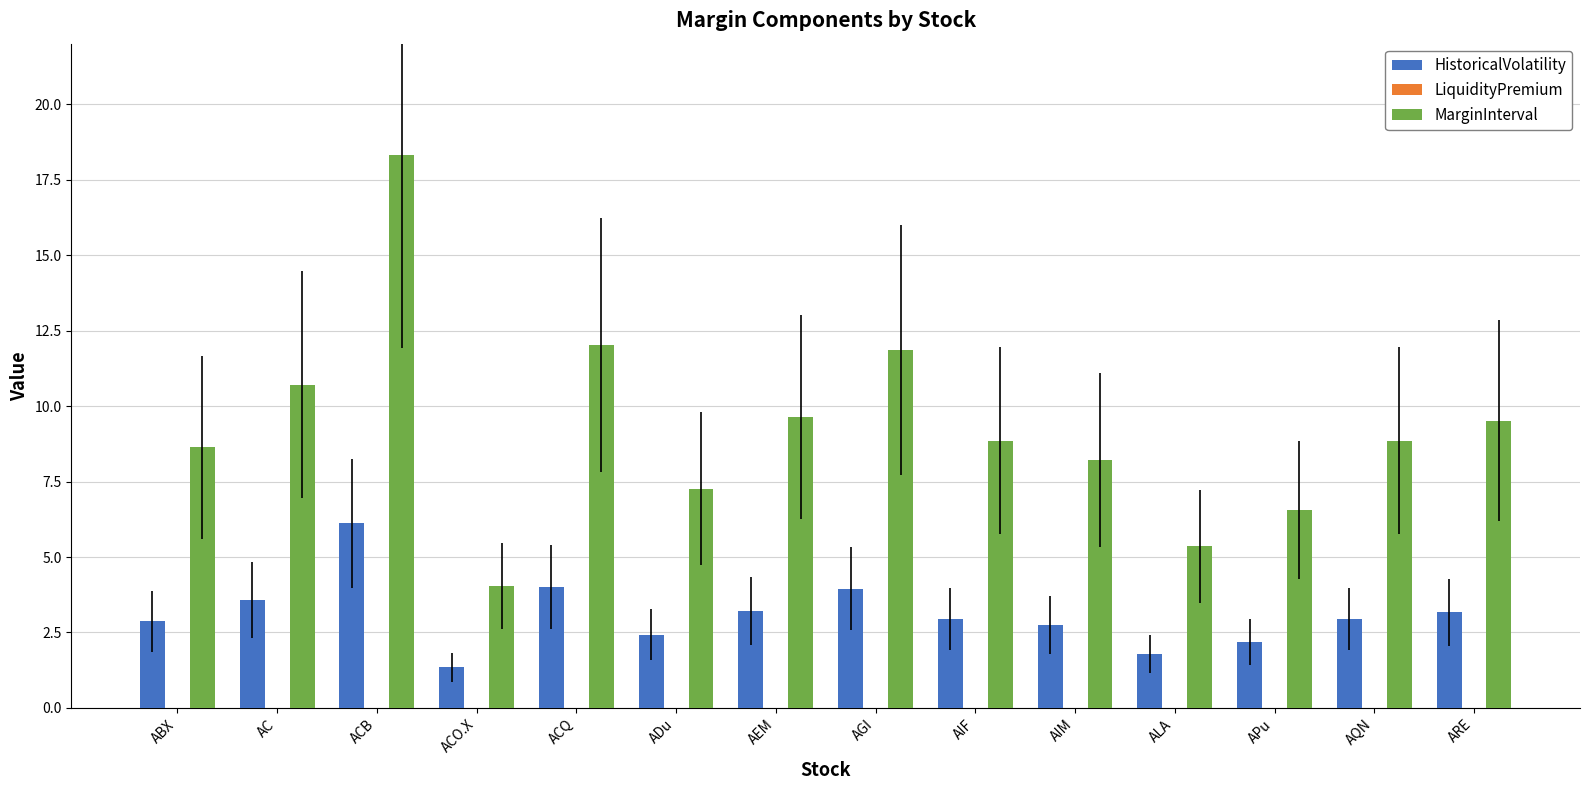

At which category is the sum across all series the highest?

ACB